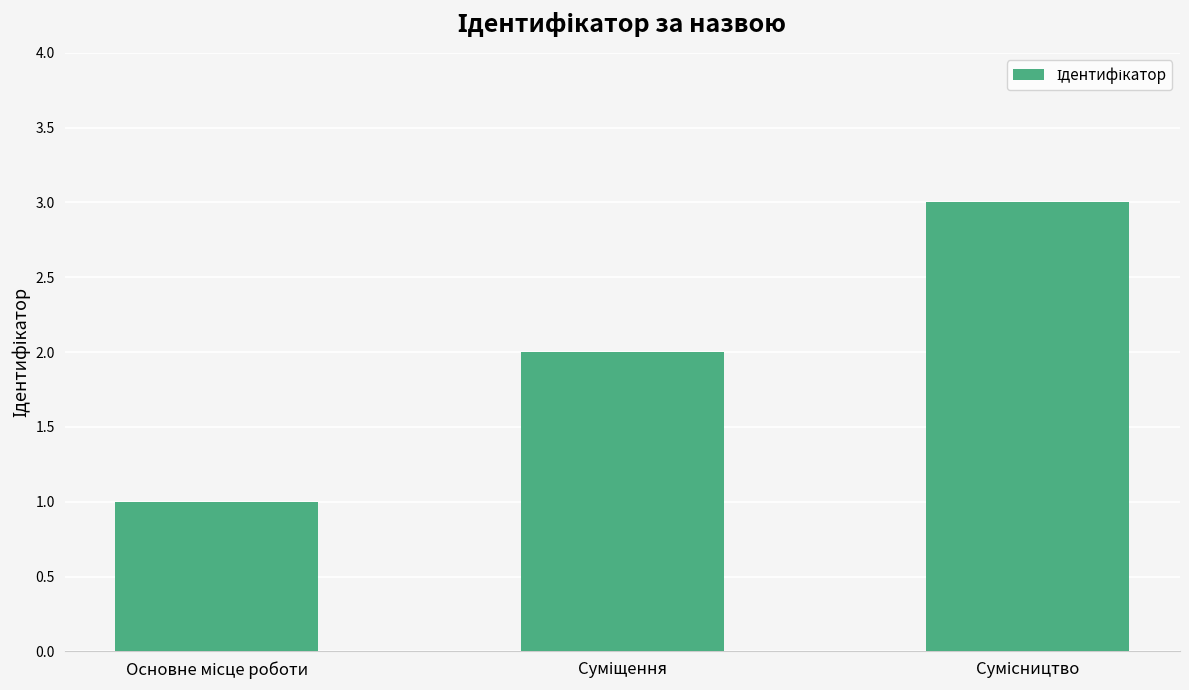

What is the greatest value displayed?

3